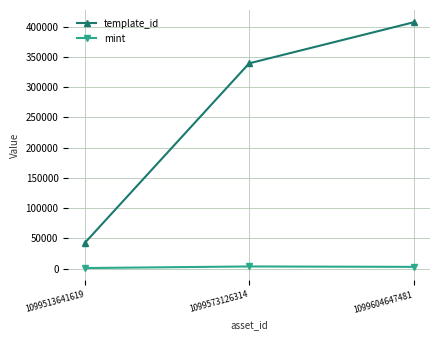

The template_id series shows 142507 at 1099604647481. True or false?

False